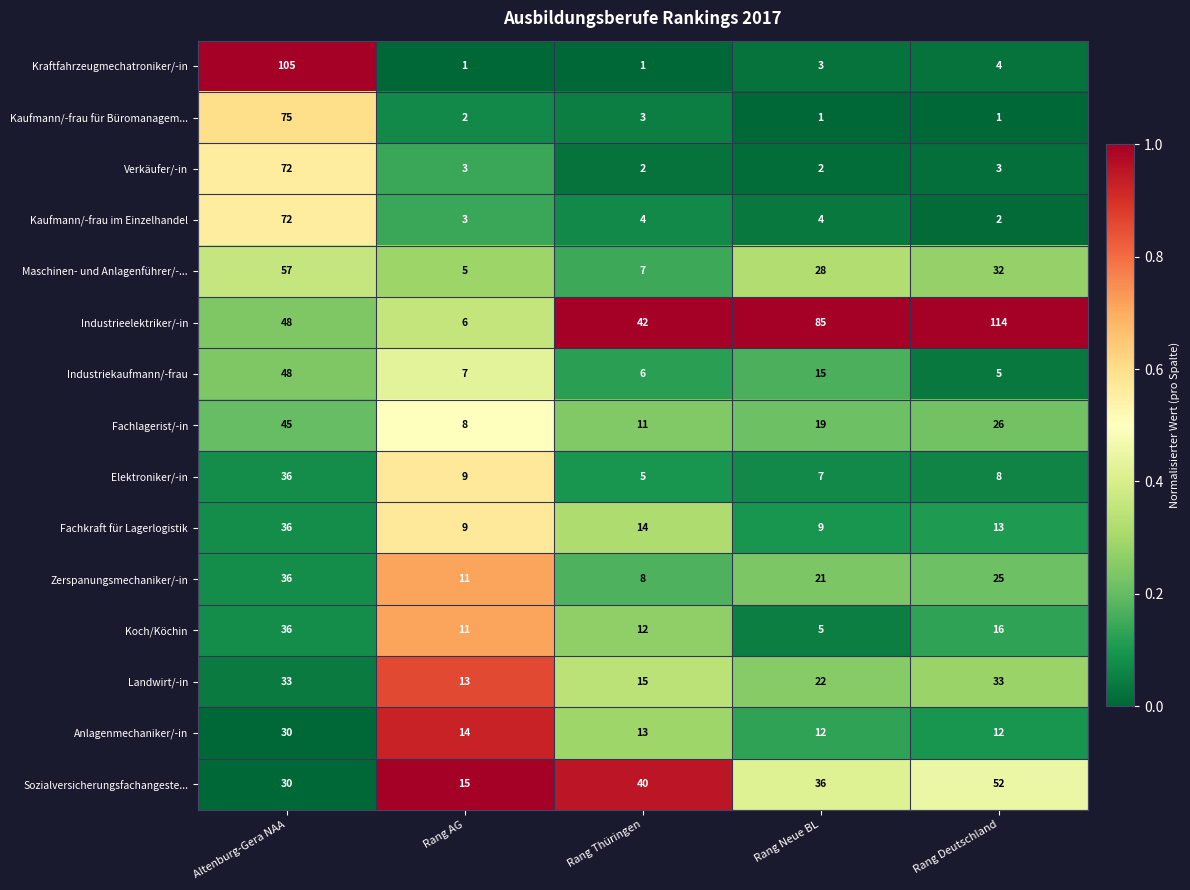

What is the greatest value displayed?

114